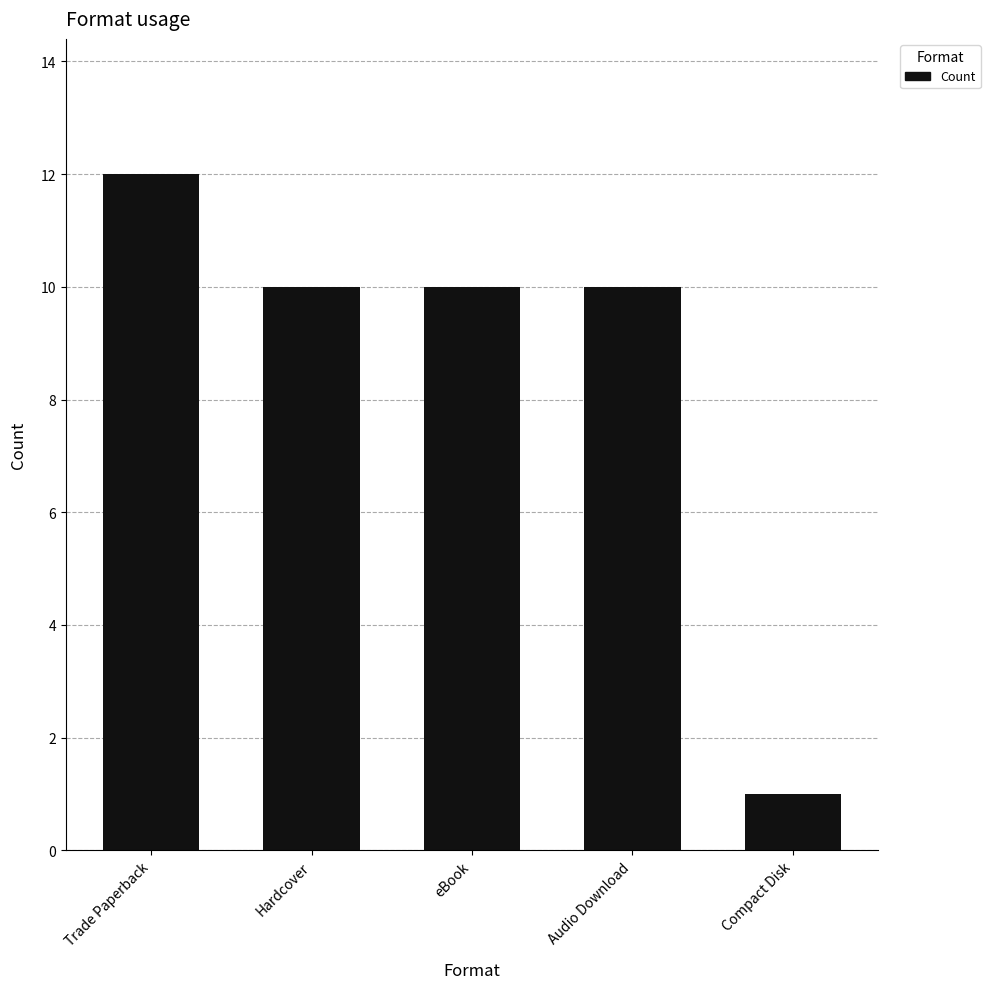

What is the change in value from Trade Paperback to eBook?

-2